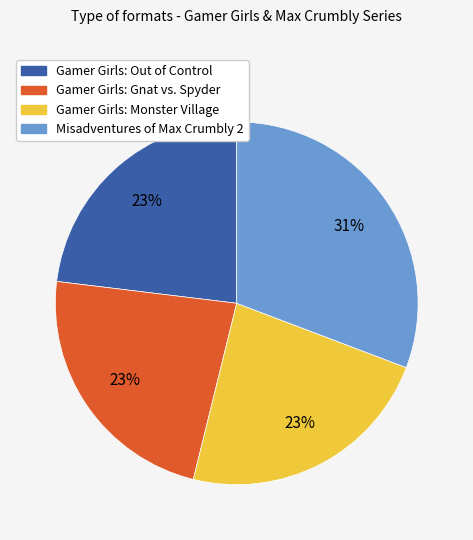

To the nearest percent, what percentage of the pie is Gamer Girls: Out of Control?

23%